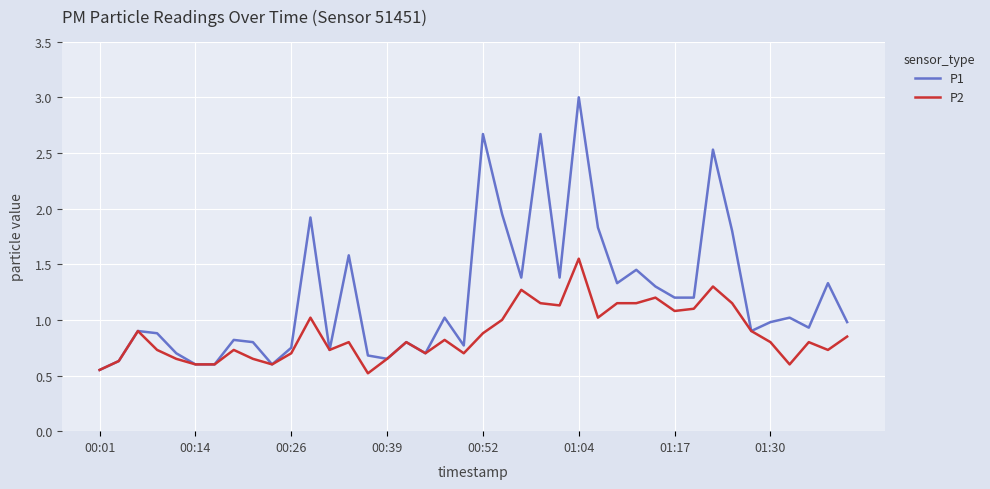

What is the greatest value displayed?

3.0